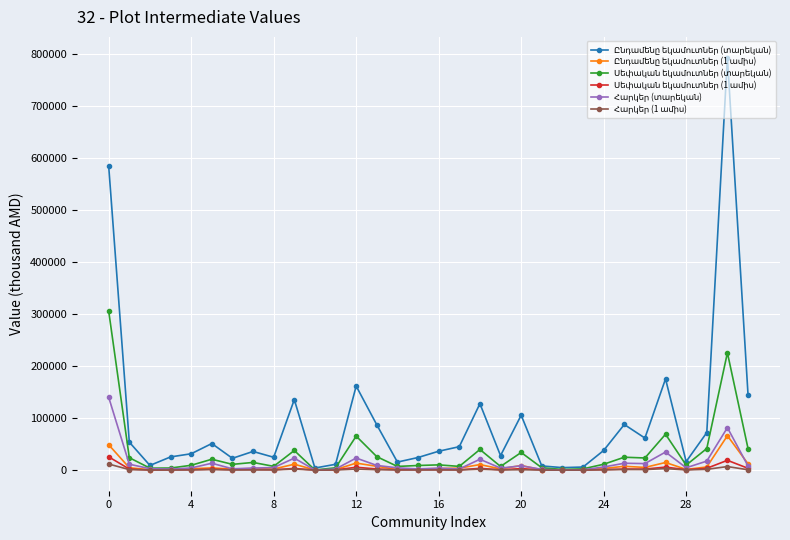

What is the greatest value displayed?

793033.0